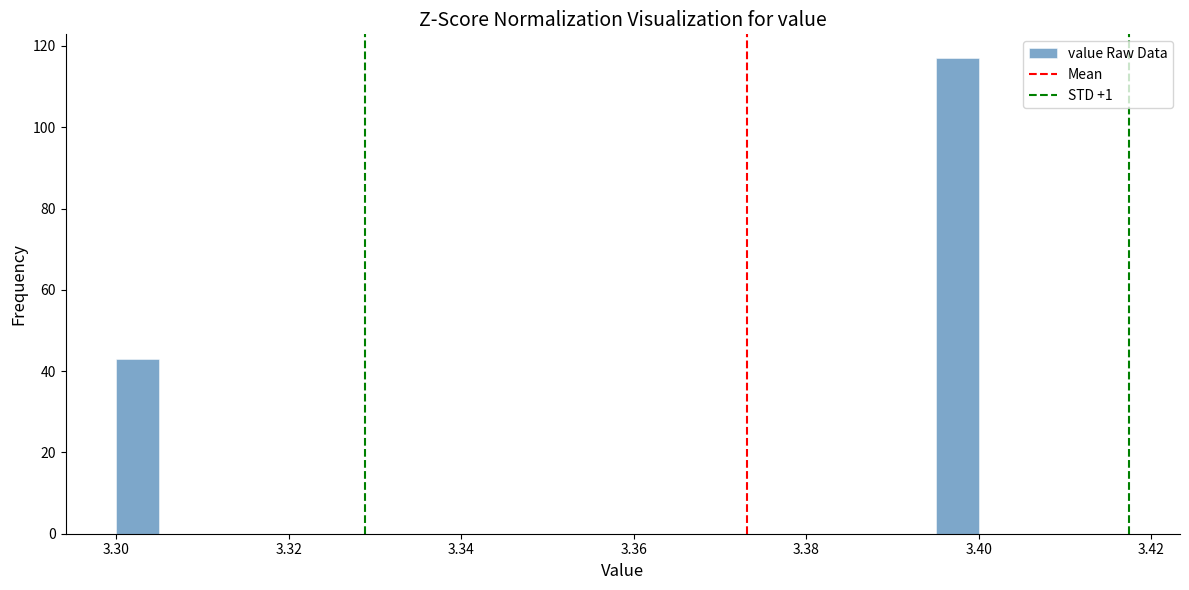

Read against the x-axis, roughly where is the centre of the tallest bar?

3.398